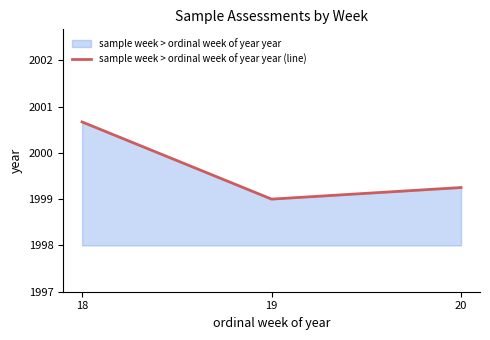

Count the number of categories in the chart.

3